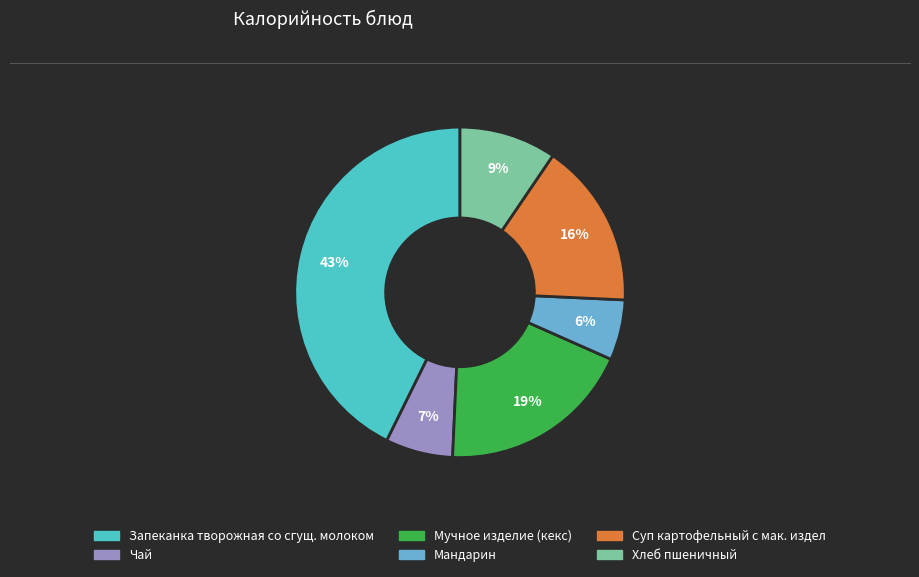

Between Мучное изделие (кекс) and Чай, which is larger?

Мучное изделие (кекс)